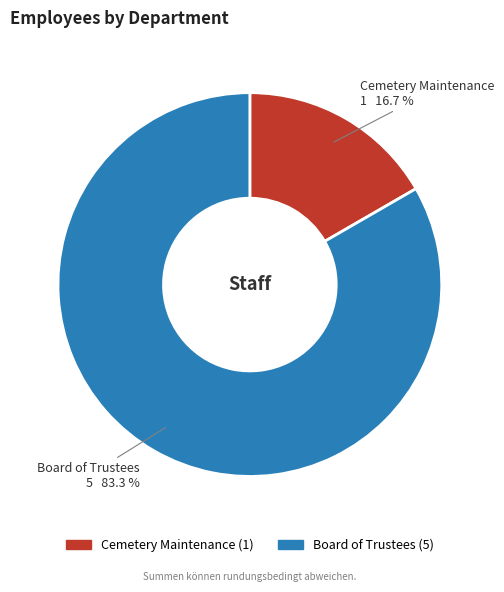

How many slices are in this pie chart?

2